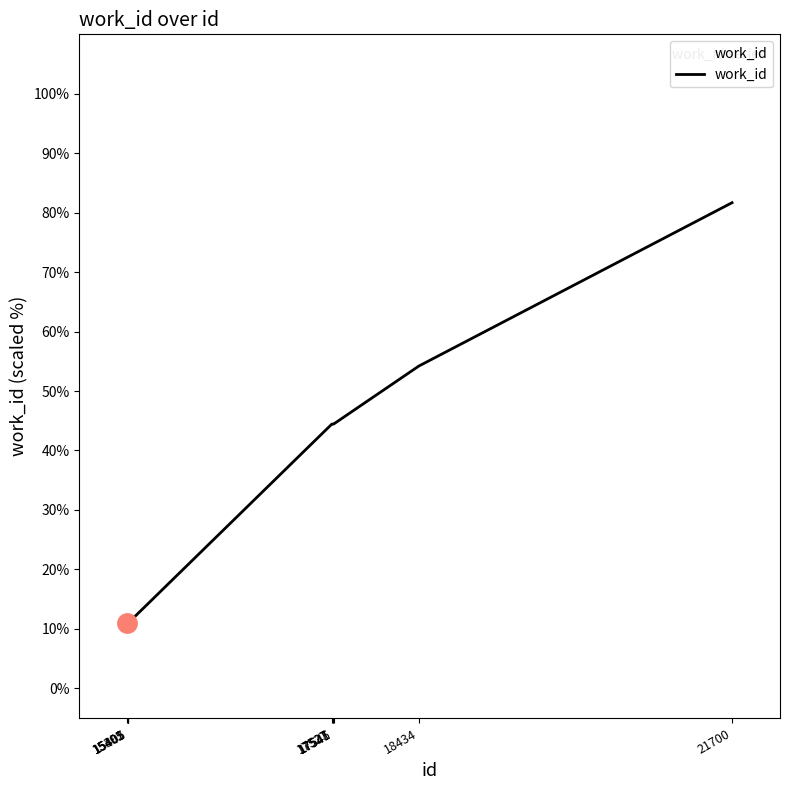

At which label does the data first exceed 44?

17527